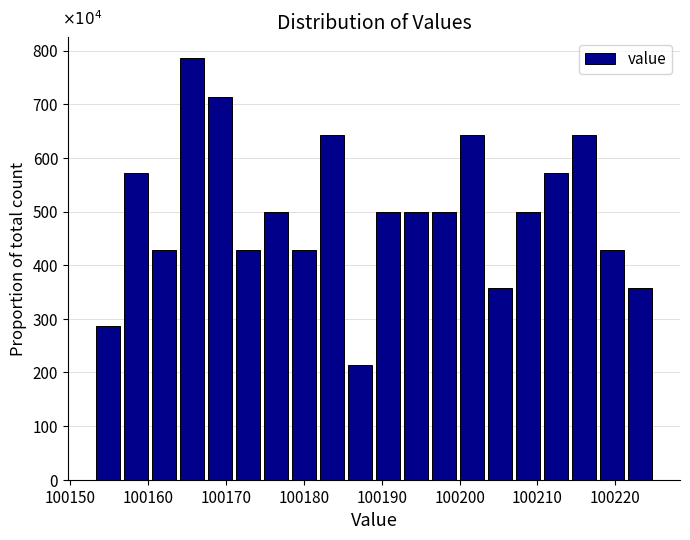

Around what value on the x-axis is the tallest bar? Give the approximate position of its centre, as read against the axis.

100166